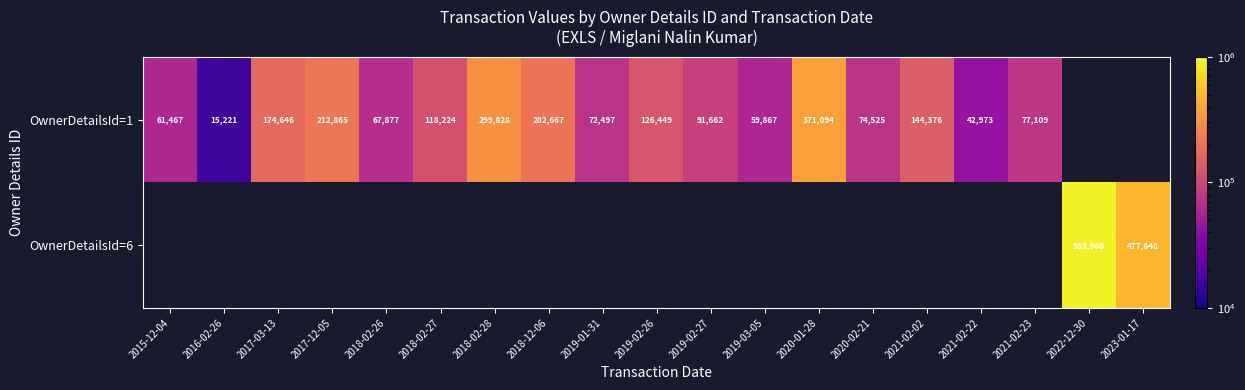

Which has a higher value, 2018-02-28 or 2019-03-05?

2018-02-28